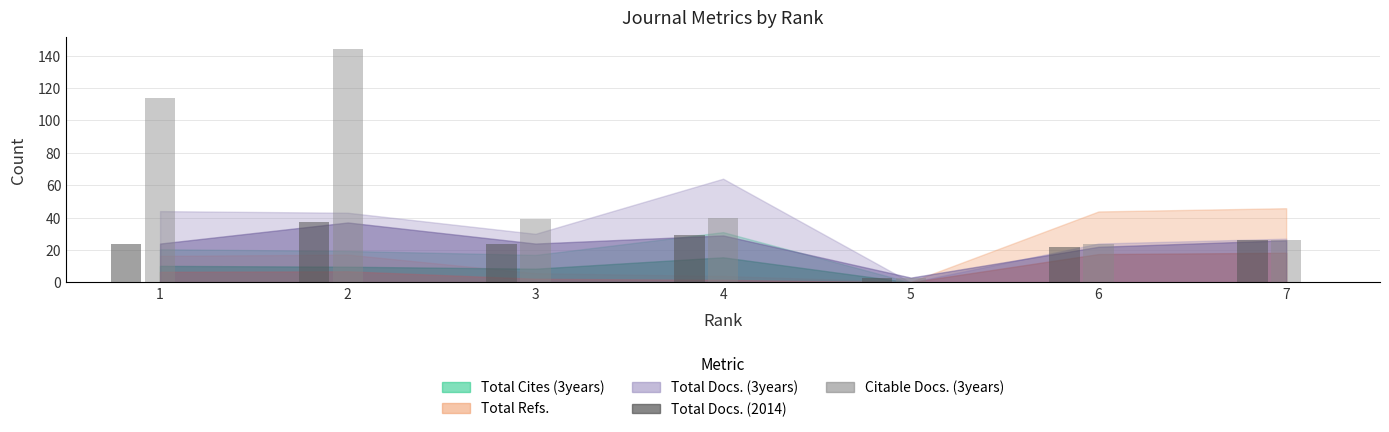

Is the value of Citable Docs. (3years) at 3 greater than the value of Total Docs. (2014) at 6?

Yes